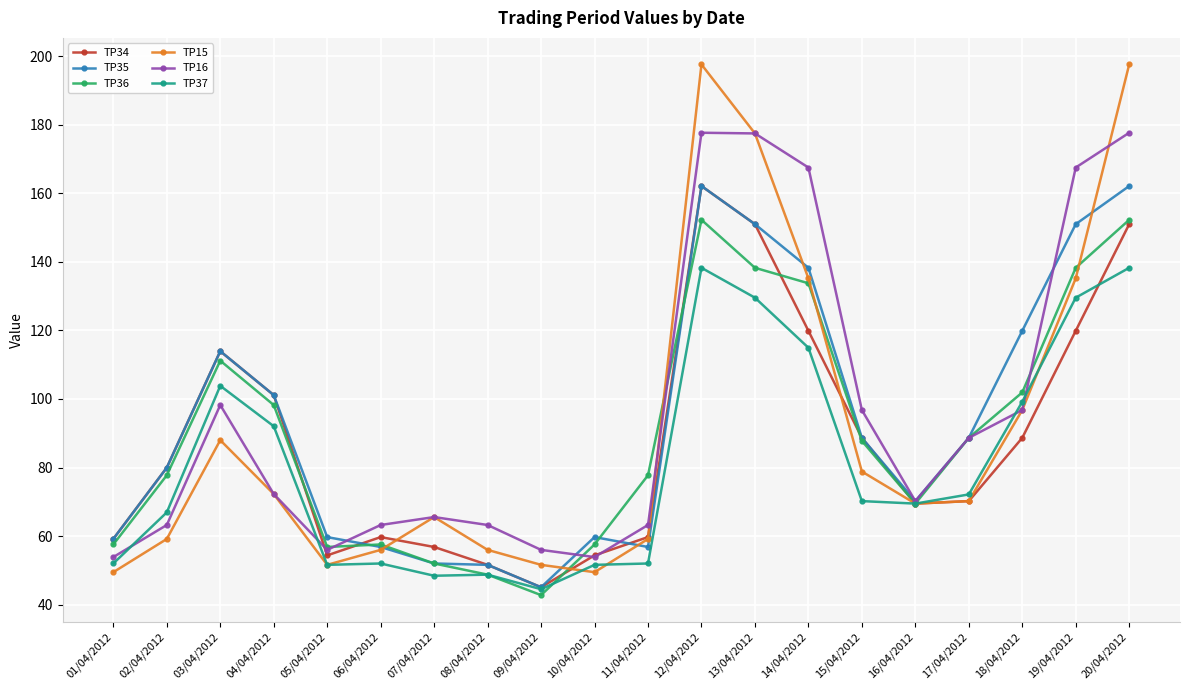

What are all the series names shown in the legend?

TP34, TP35, TP36, TP15, TP16, TP37